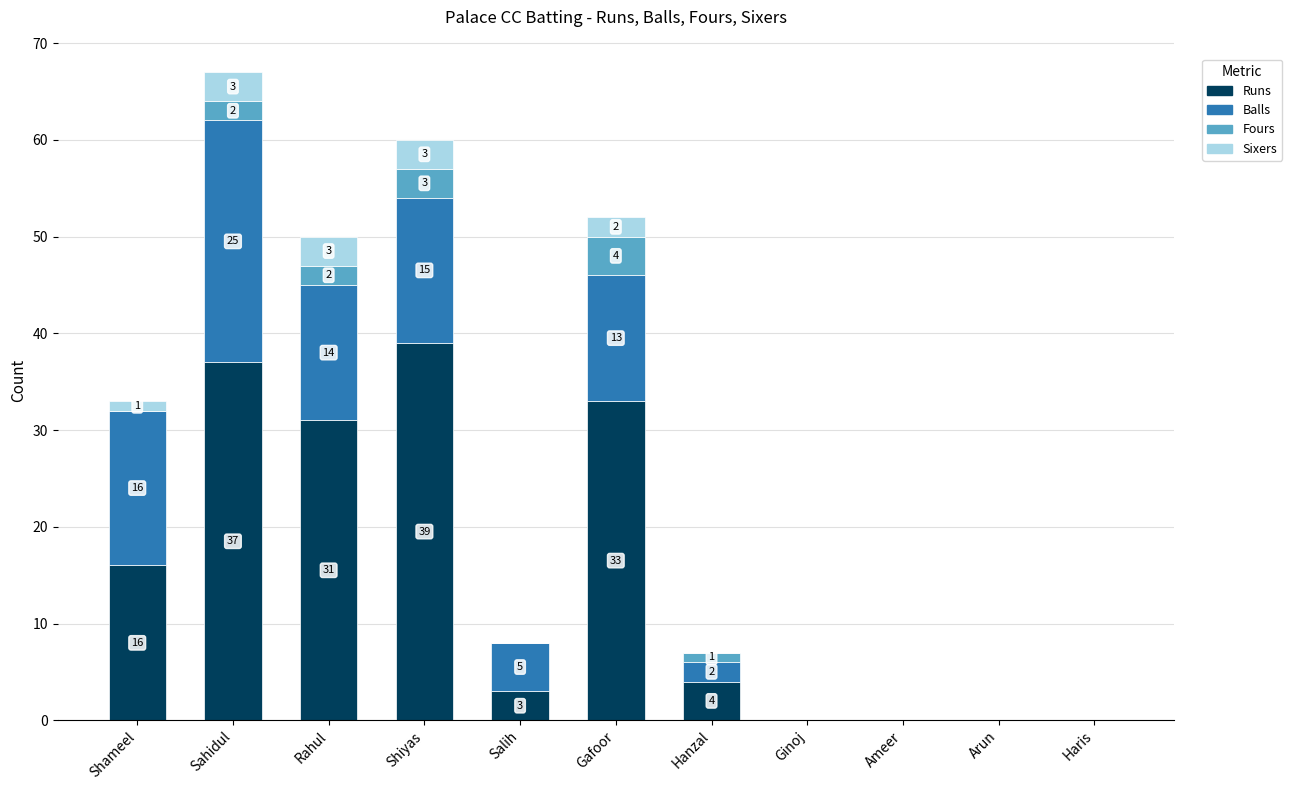

What is the total value across all series at Sahidul?

67